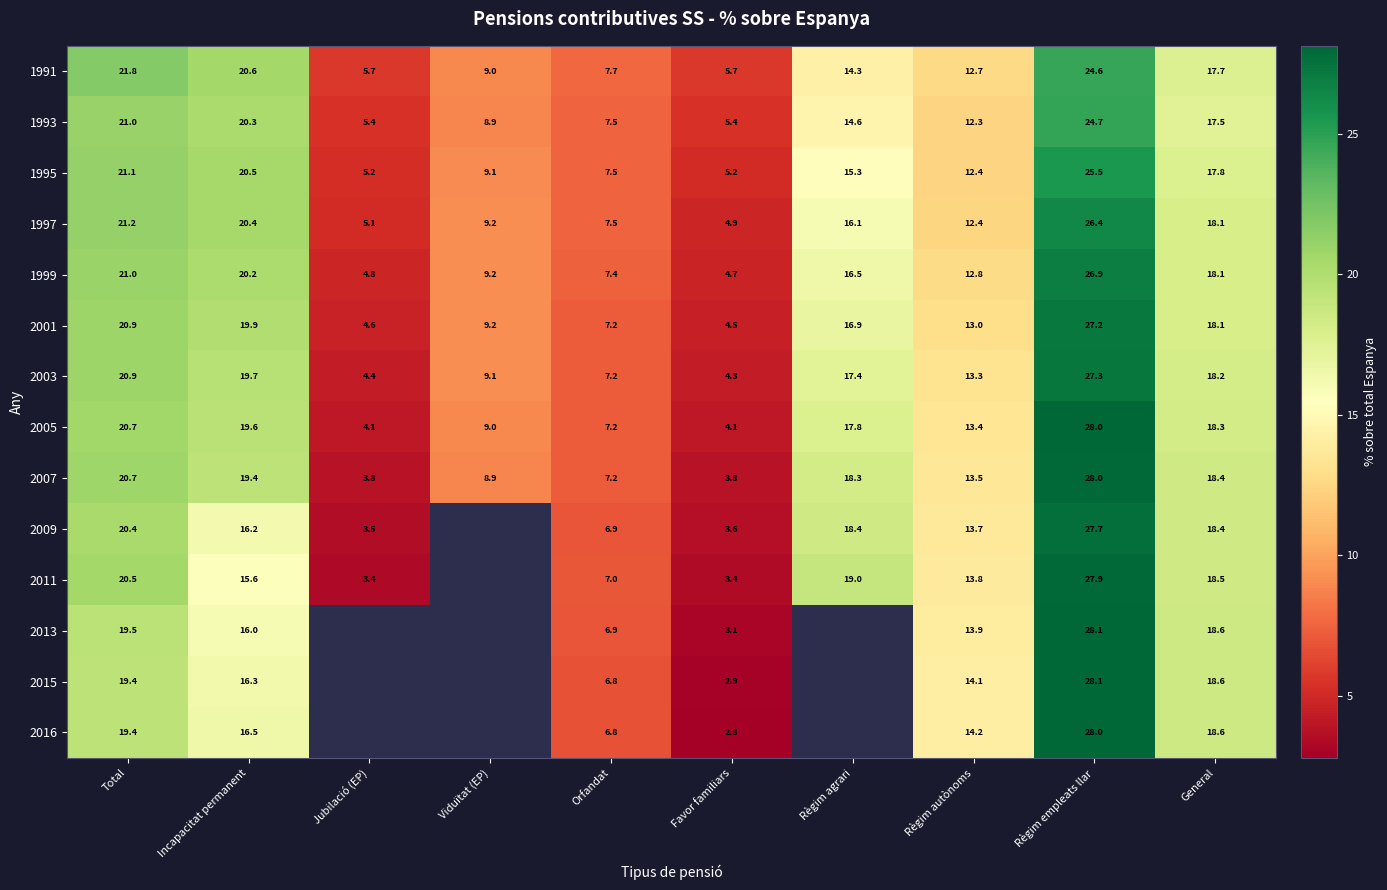

What is the total value across all series at Orfandat?

100.8